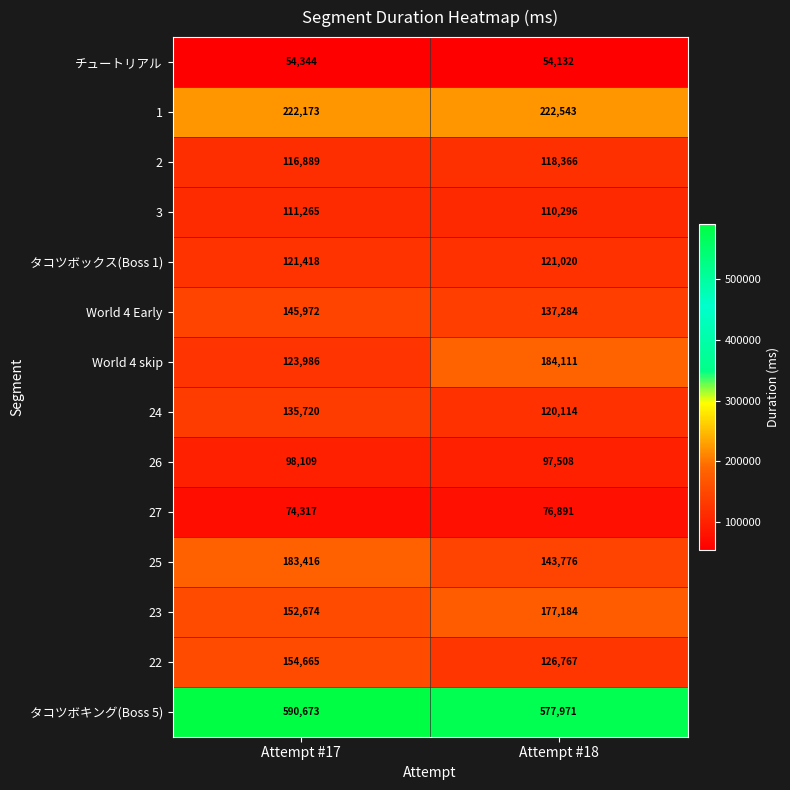

Which series has the widest spread of values?

World 4 skip